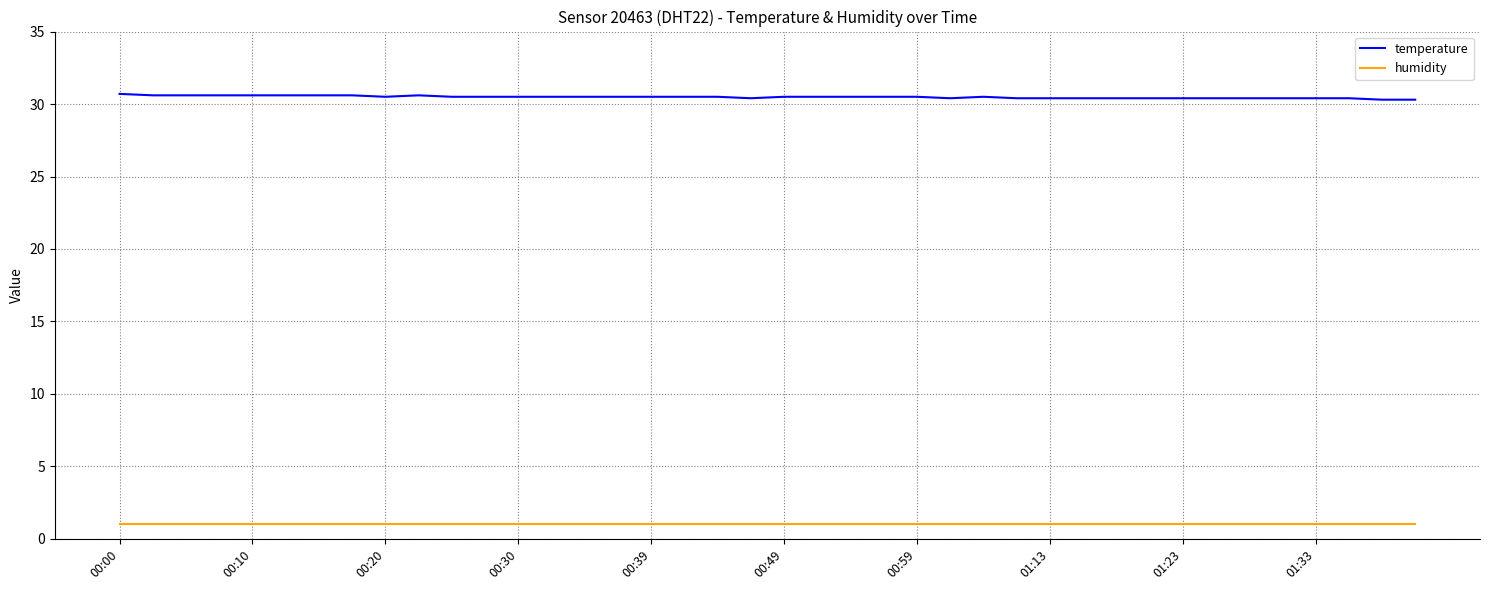

Which series has the largest total across all categories?

temperature